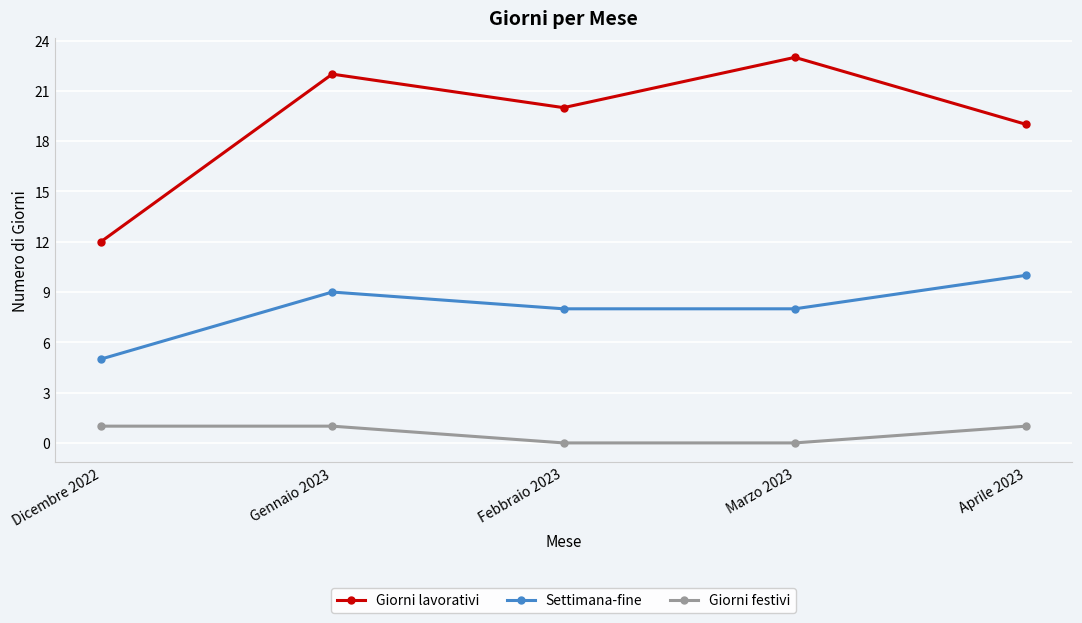

Between Dicembre 2022 and Febbraio 2023, which series saw the biggest shift?

Giorni lavorativi